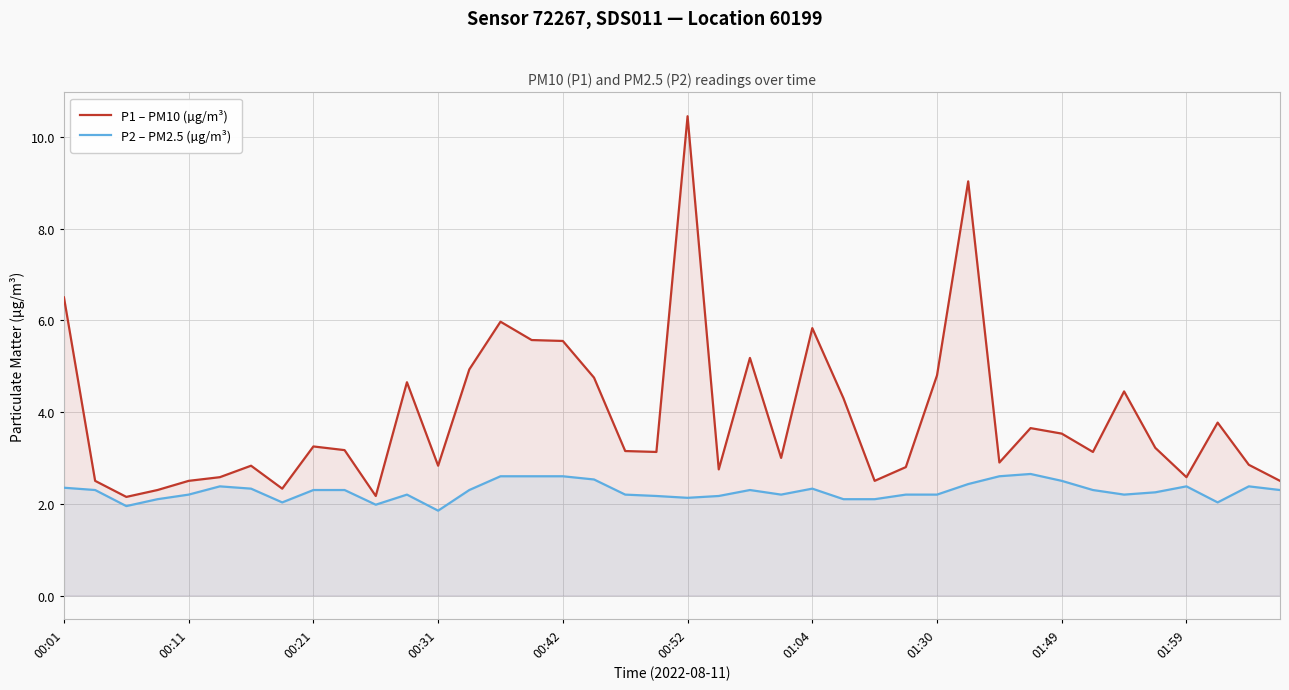

What value does the P2 – PM2.5 (µg/m³) series have at 00:52?

2.1